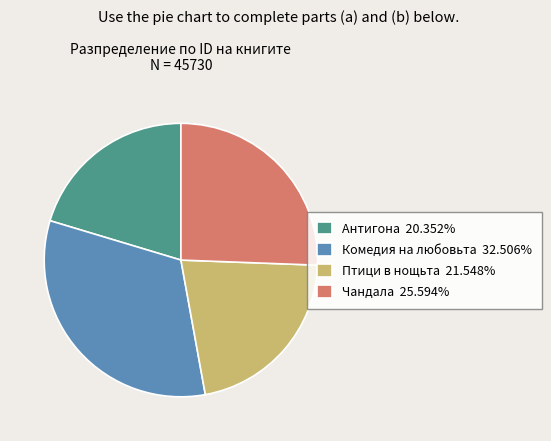

Is there any slice that represents more than half of the pie?

No